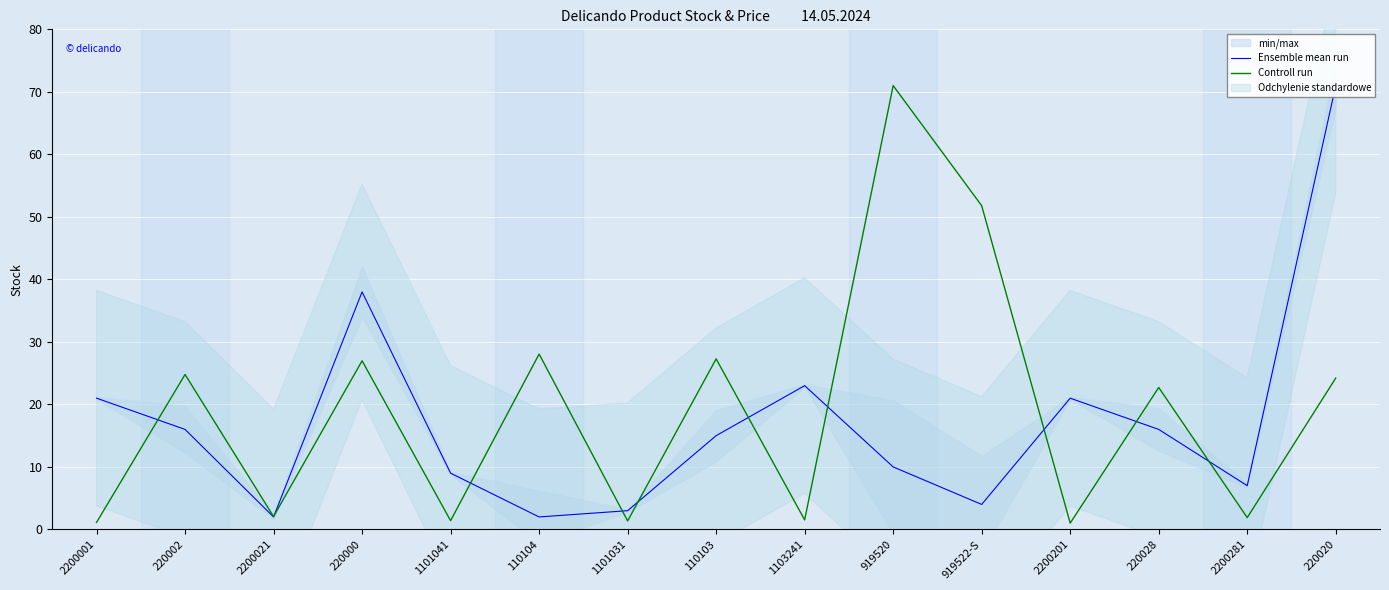

What is the label of the 7th point from the left?

1101031